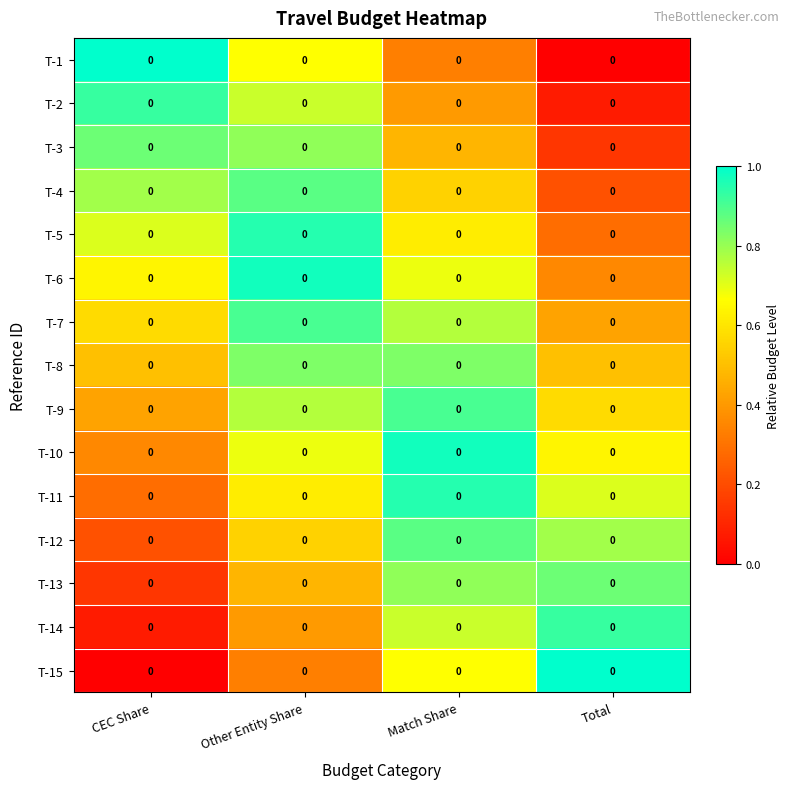

What is the maximum value shown in the chart?

1.0